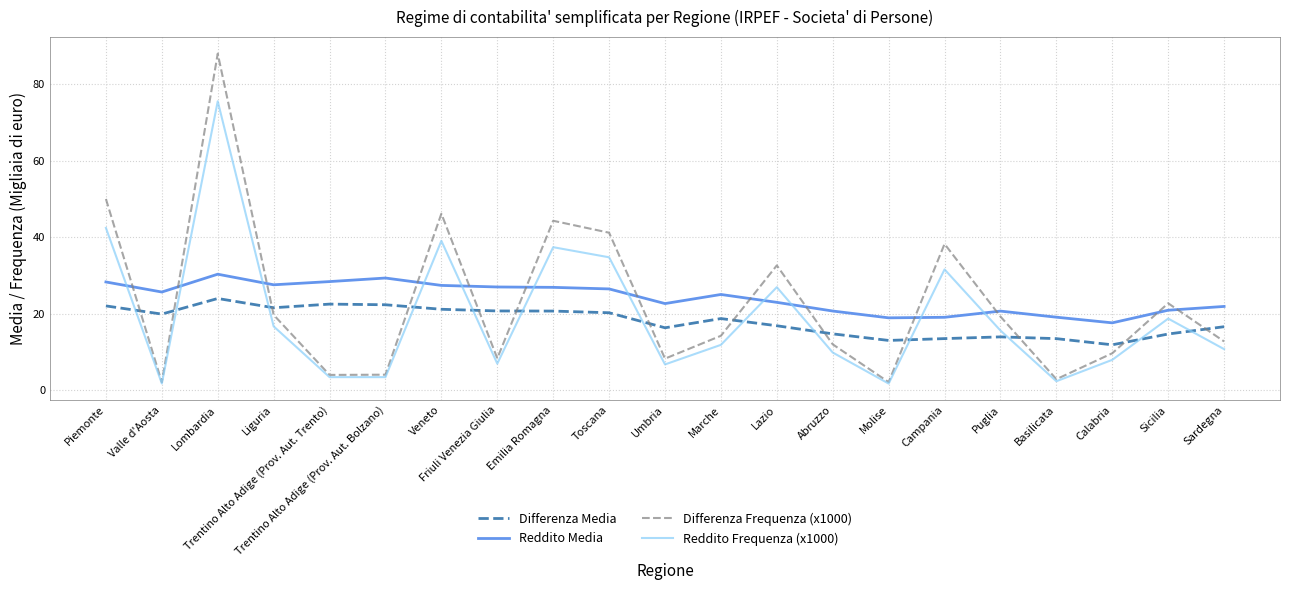

At how many categories does at least one series exceed 86?

1